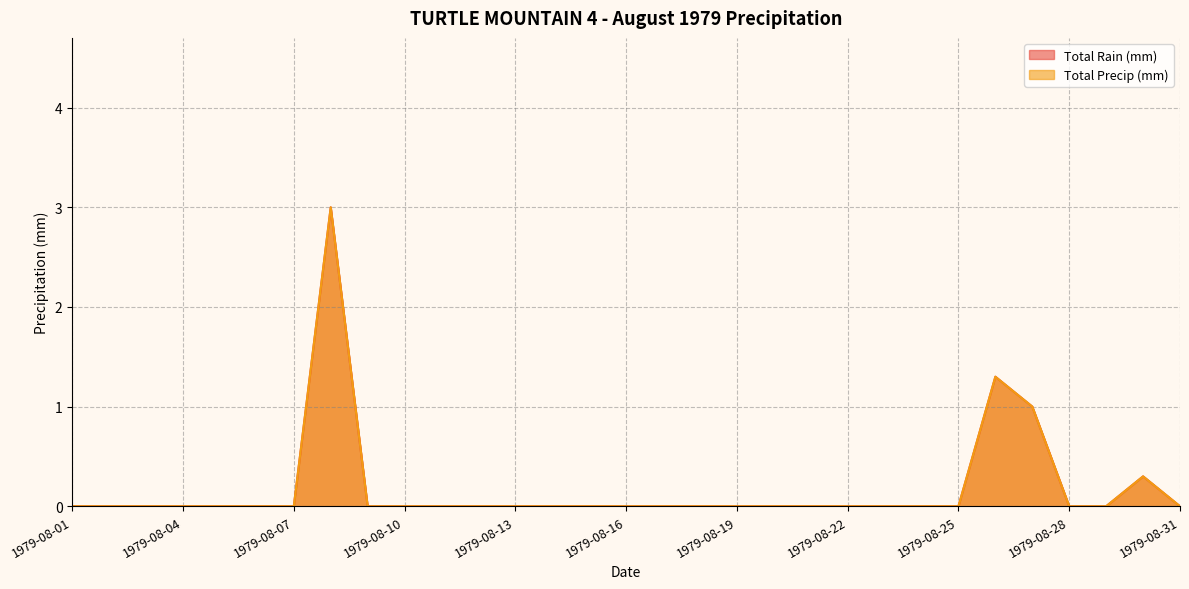

True or false: Total Rain (mm) and Total Precip (mm) cross at least once.

False